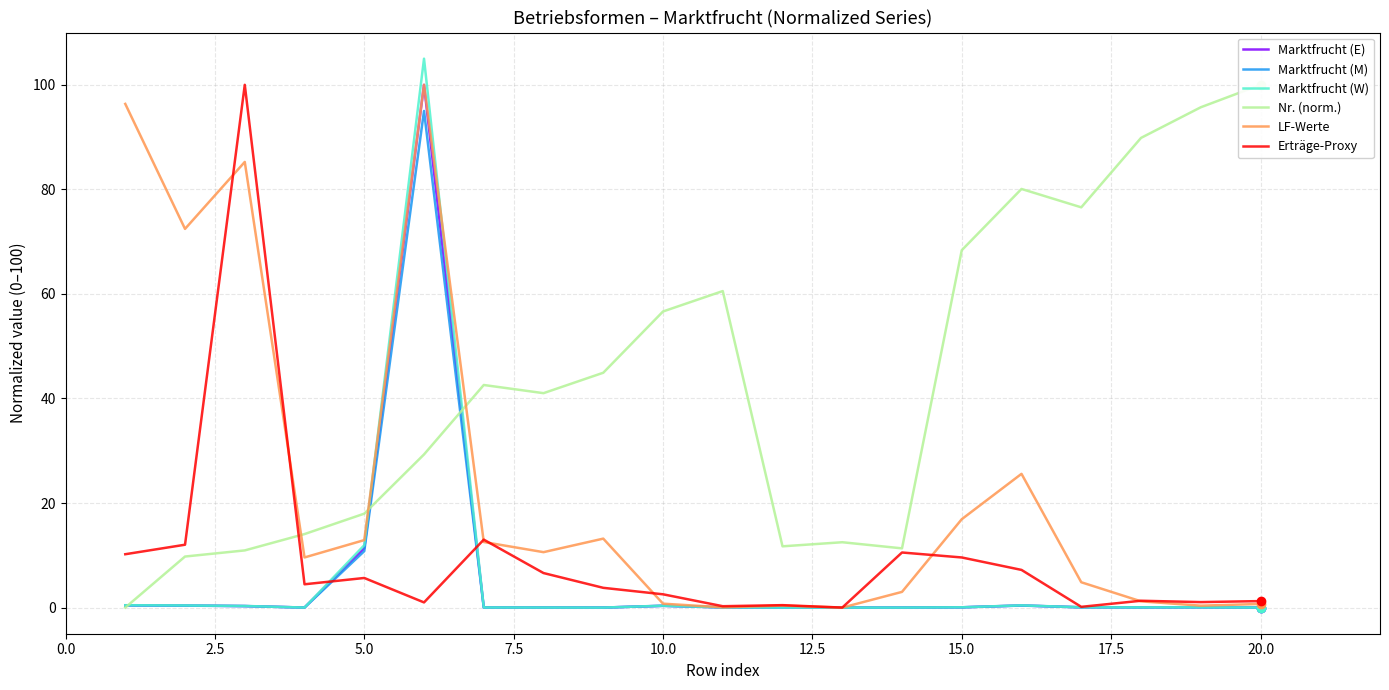

Where is Marktfrucht (M) nearest to the value 47?

5.0